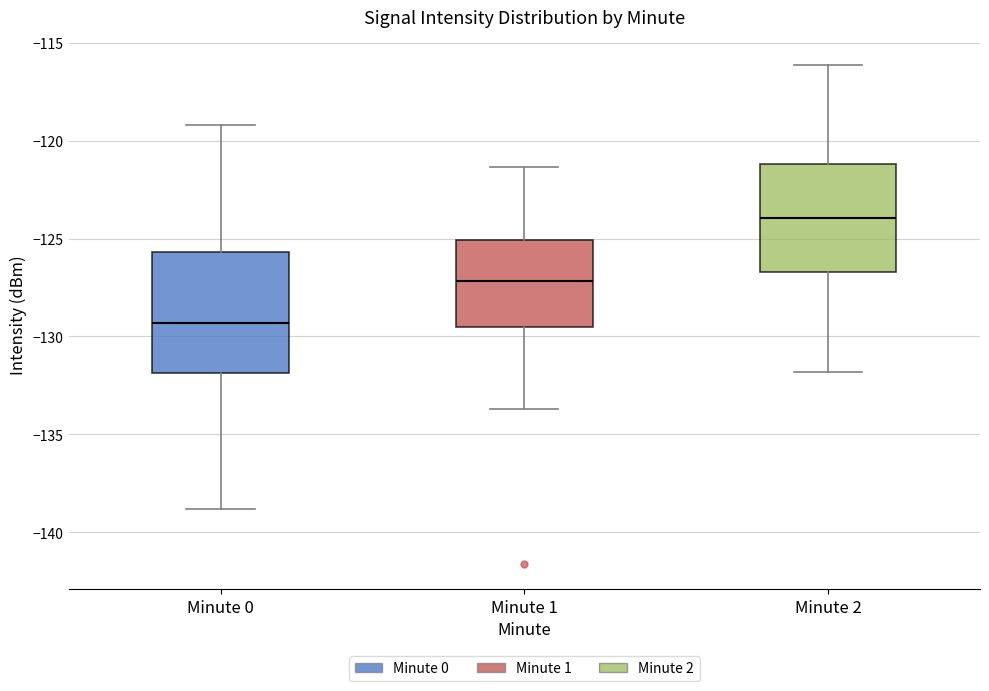

Which box's median line is the highest?

Minute 2